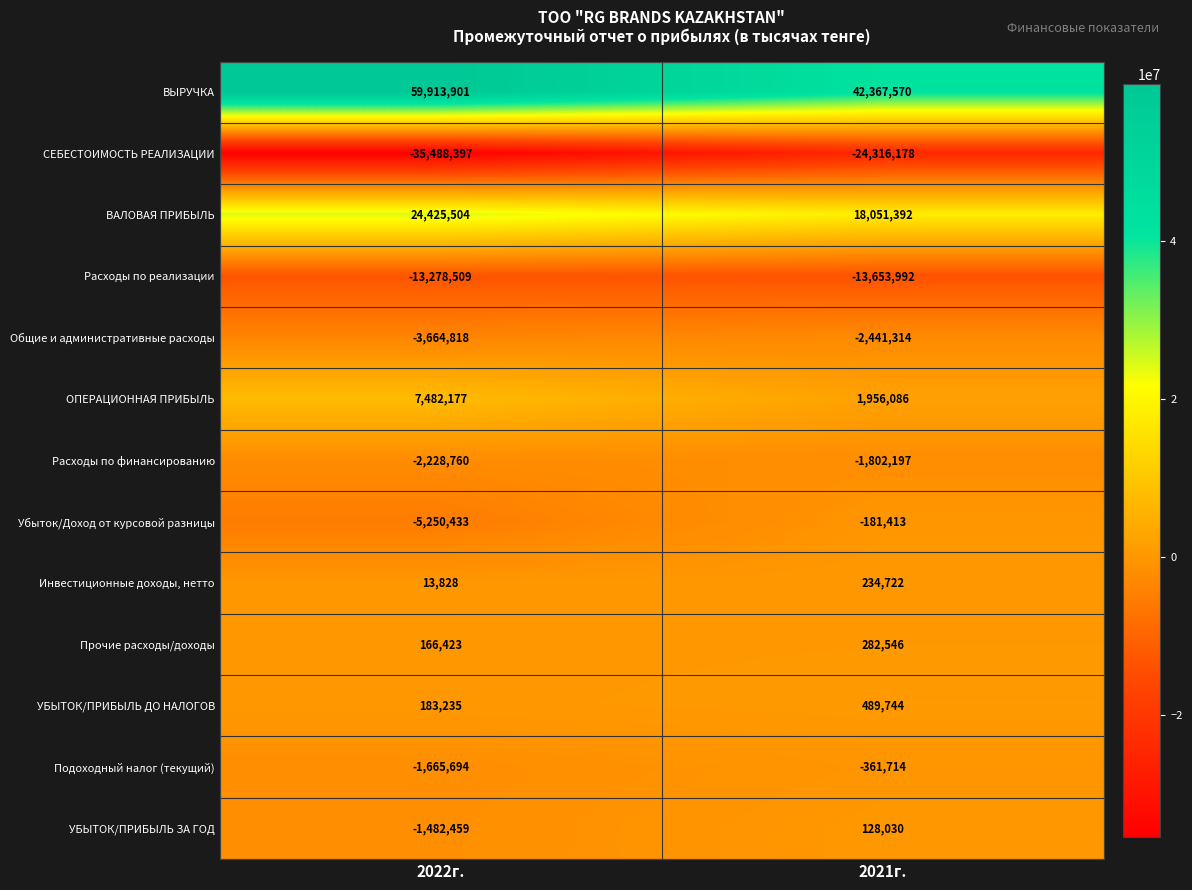

Which series has the widest spread of values?

ВЫРУЧКА